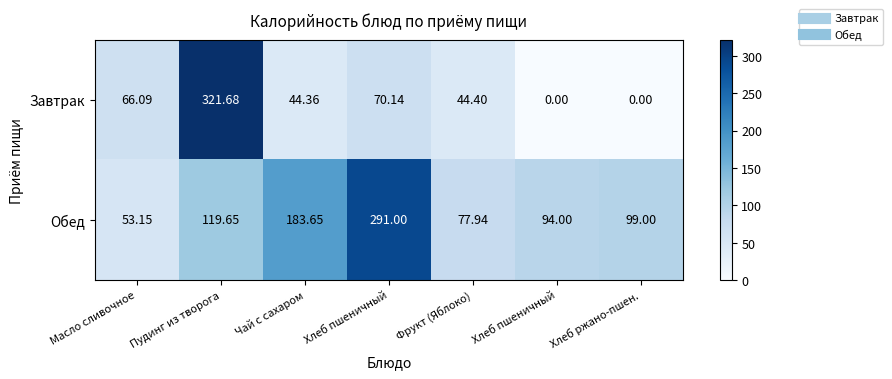

Which series has the widest spread of values?

Завтрак